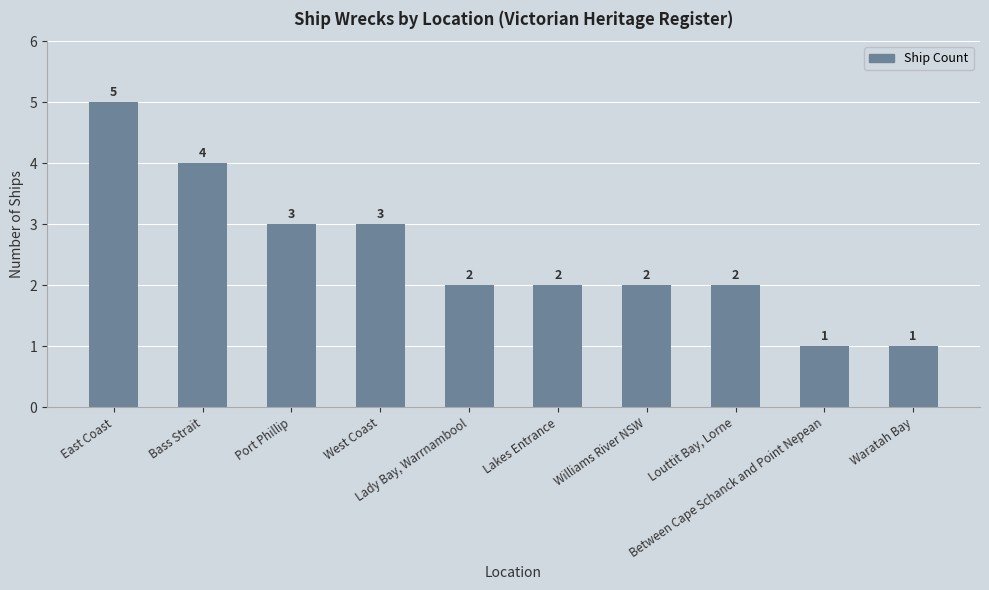

What is the difference between the second highest and minimum values?

3